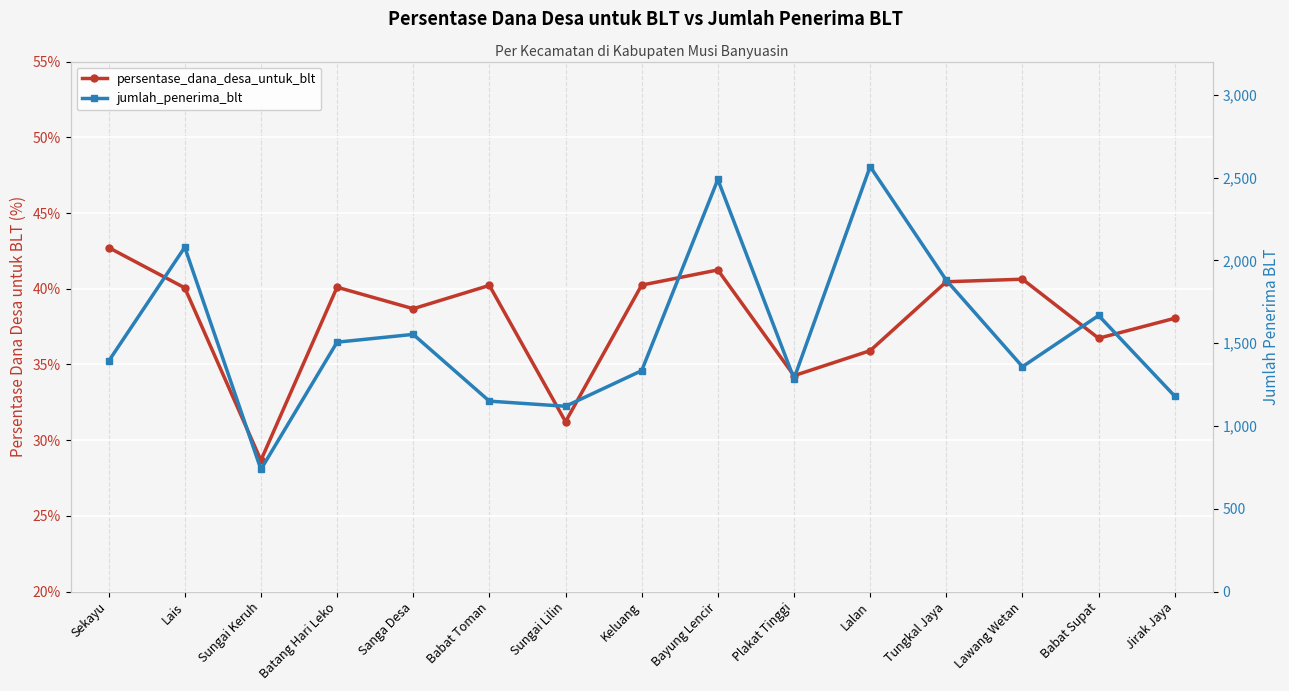

Reading left to right, what are all the values shown in this chart?

persentase_dana_desa_untuk_blt: Sekayu=42.7	Lais=40.1	Sungai Keruh=28.7	Batang Hari Leko=40.1	Sanga Desa=38.7	Babat Toman=40.2	Sungai Lilin=31.2	Keluang=40.2	Bayung Lencir=41.2	Plakat Tinggi=34.3	Lalan=35.9	Tungkal Jaya=40.5	Lawang Wetan=40.6	Babat Supat=36.7	Jirak Jaya=38.0
jumlah_penerima_blt: Sekayu=1391.0	Lais=2079.0	Sungai Keruh=738.0	Batang Hari Leko=1506.0	Sanga Desa=1553.0	Babat Toman=1150.0	Sungai Lilin=1119.0	Keluang=1334.0	Bayung Lencir=2488.0	Plakat Tinggi=1286.0	Lalan=2566.0	Tungkal Jaya=1880.0	Lawang Wetan=1358.0	Babat Supat=1667.0	Jirak Jaya=1180.0